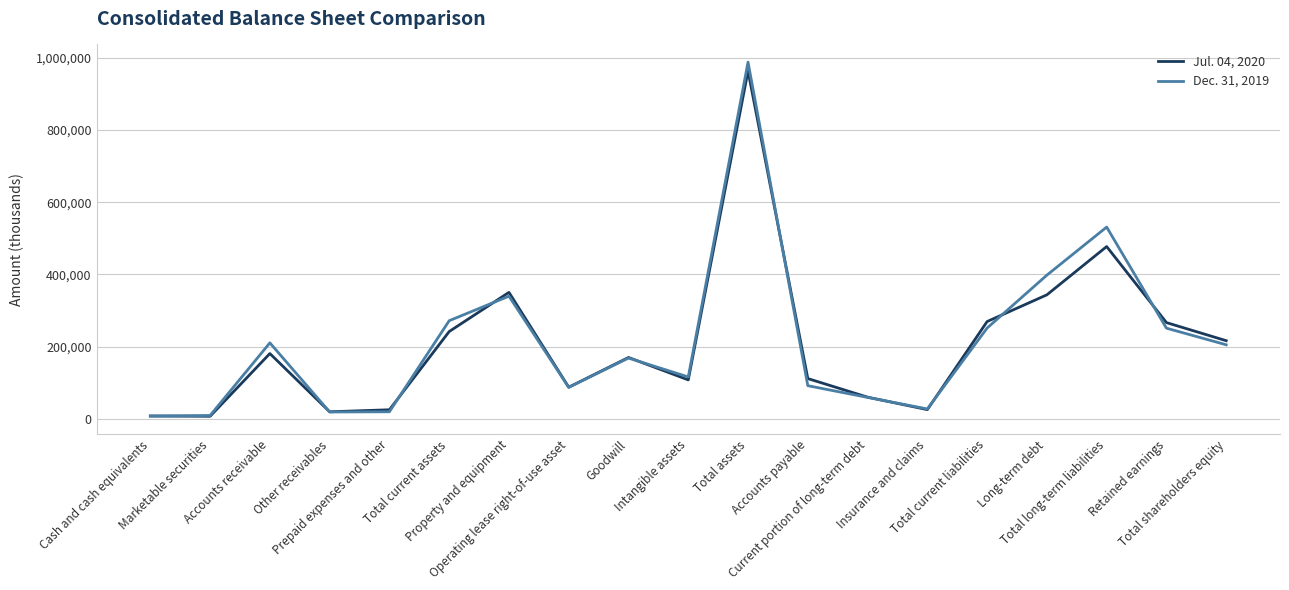

The Jul. 04, 2020 series shows 25576 at Insurance and claims. True or false?

True